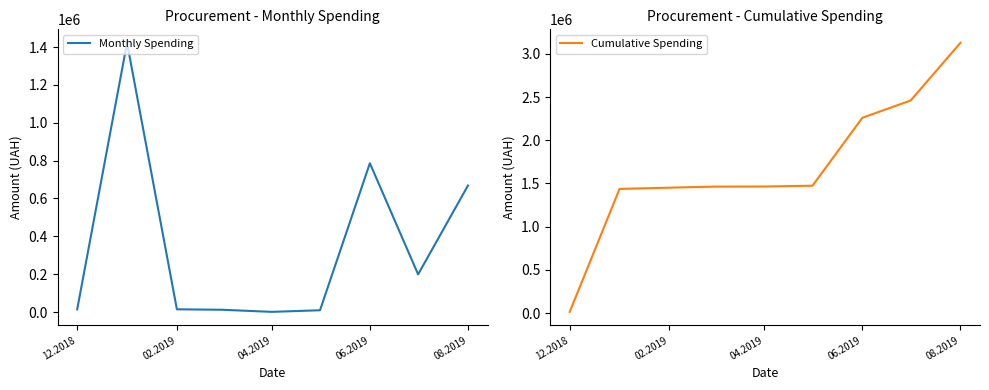

What is the maximum value for Cumulative Spending?

3127417.2